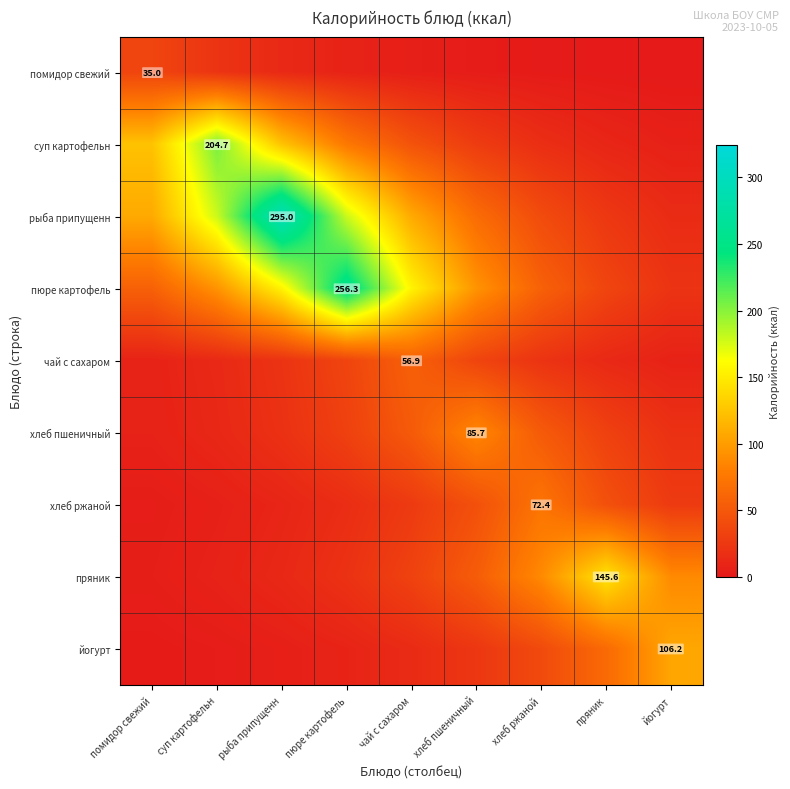

What is the difference between the maximum and minimum values in the йогурт series?

104.3